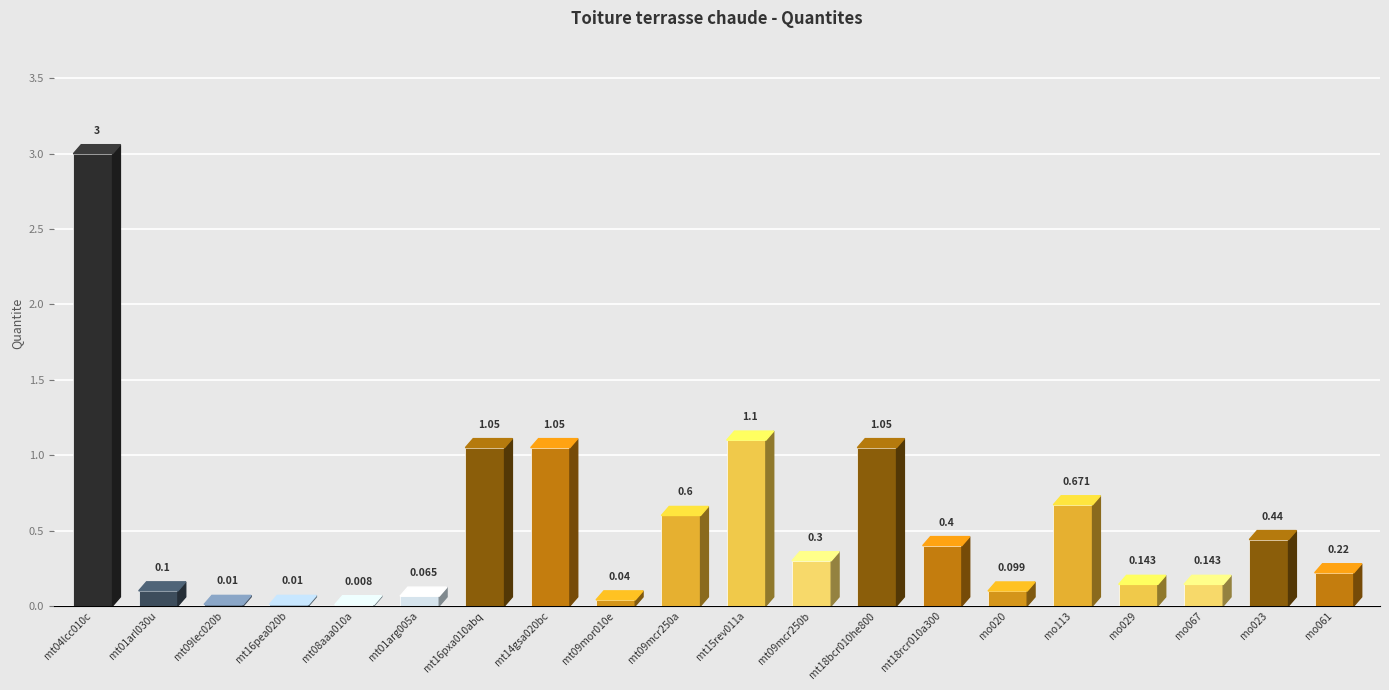

What is the sum of the values at mt16pxa010abq and mt04lcc010c?

4.0